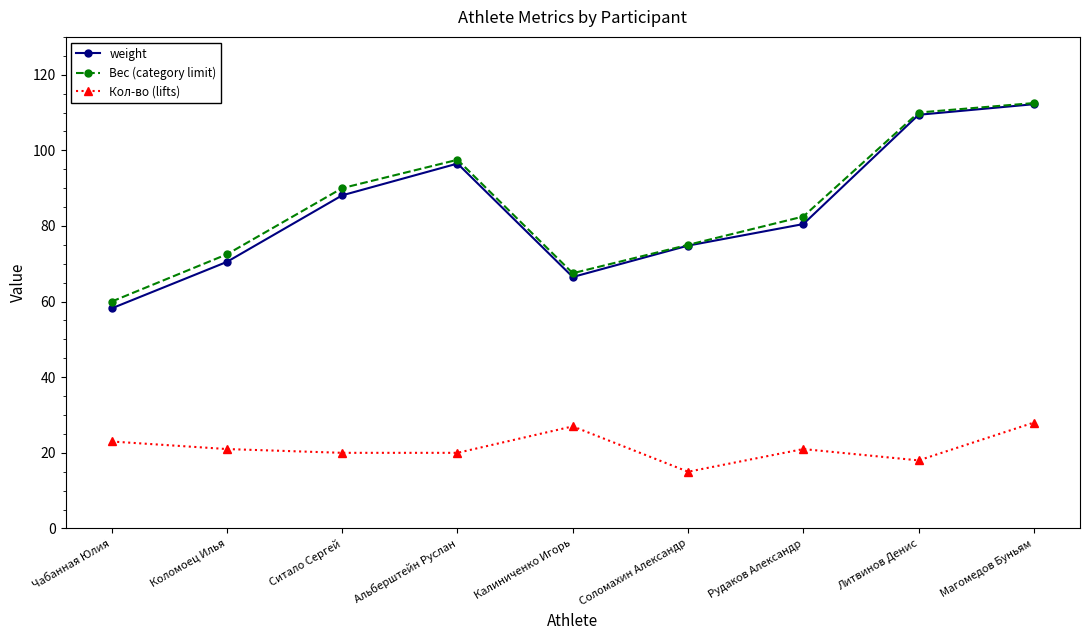

Rank the categories by weight value from lowest to highest.

Чабанная Юлия, Калиниченко Игорь, Коломоец Илья, Соломахин Александр, Рудаков Александр, Ситало Сергей, Альберштейн Руслан, Литвинов Денис, Магомедов Буньям